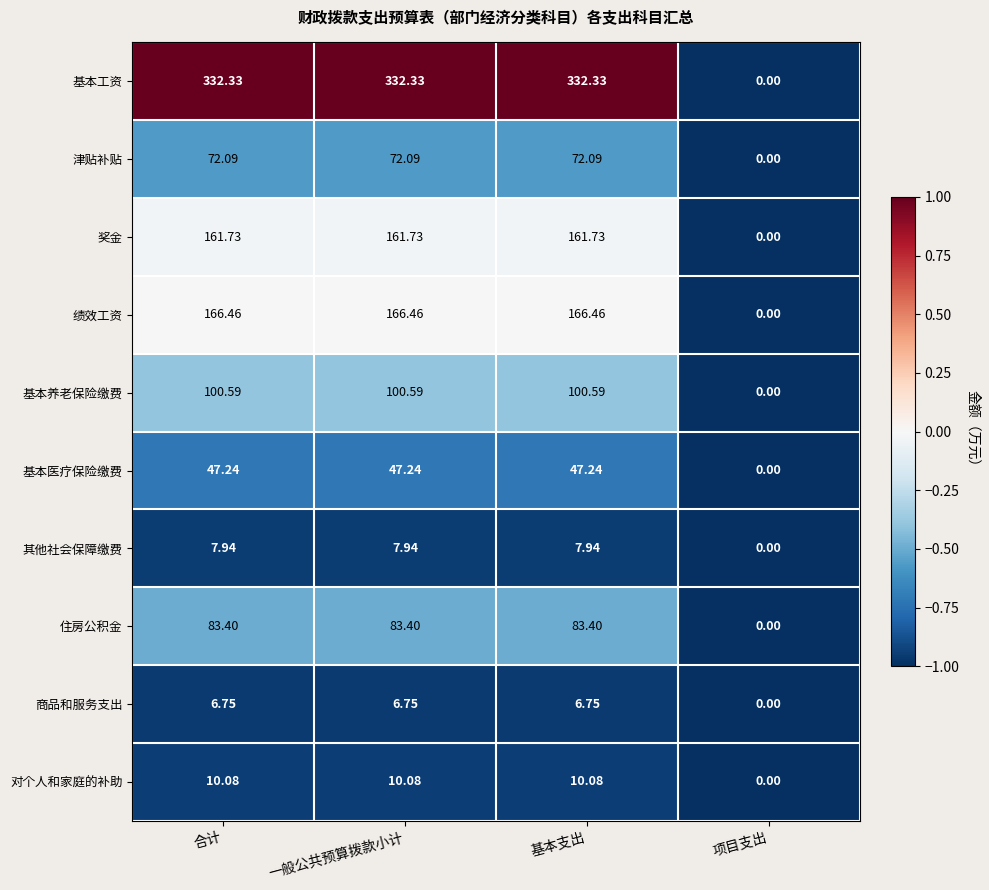

Rank the series at 基本支出 from highest to lowest value.

基本工资, 绩效工资, 奖金, 基本养老保险缴费, 住房公积金, 津贴补贴, 基本医疗保险缴费, 对个人和家庭的补助, 其他社会保障缴费, 商品和服务支出